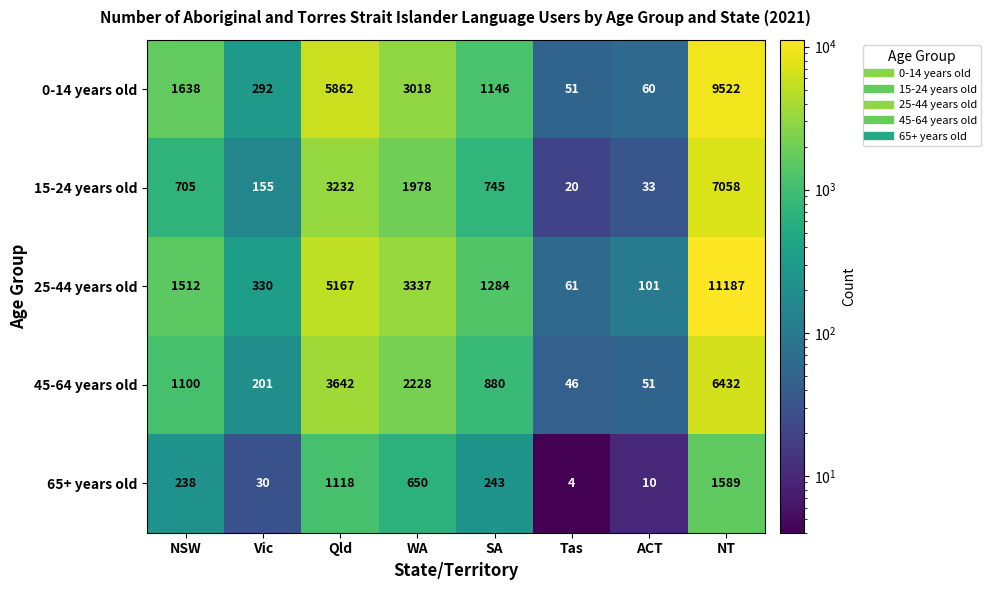

What is the spread (max minus min) of values at WA?

2687